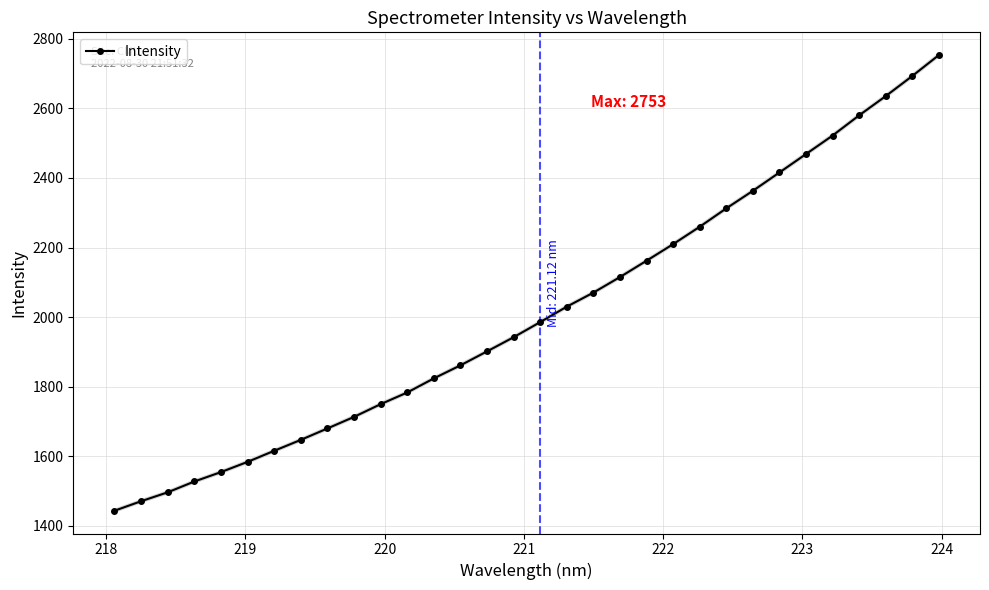

What is the maximum value shown in the chart?

2753.4